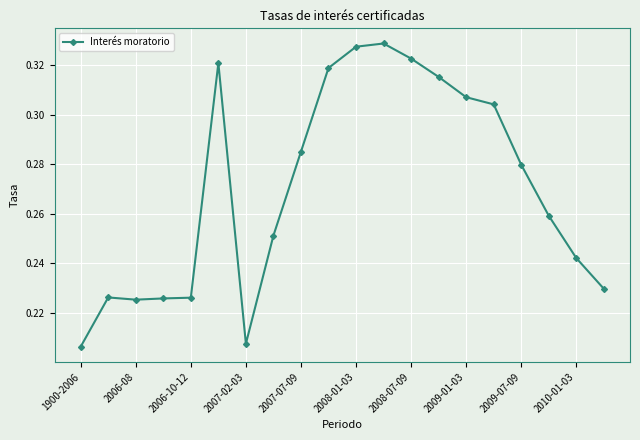

How many values are between 0 and 1?

20